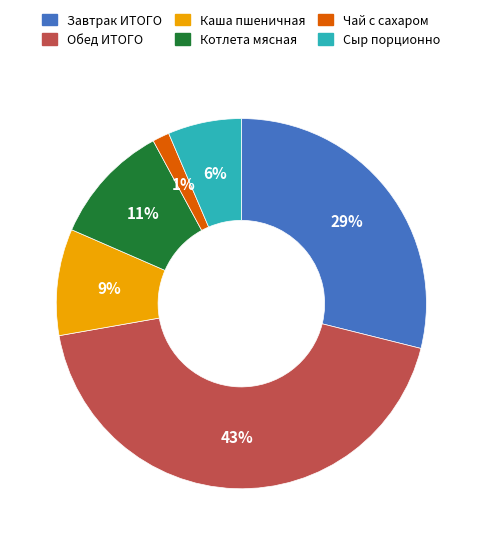

How many slices are in this pie chart?

6